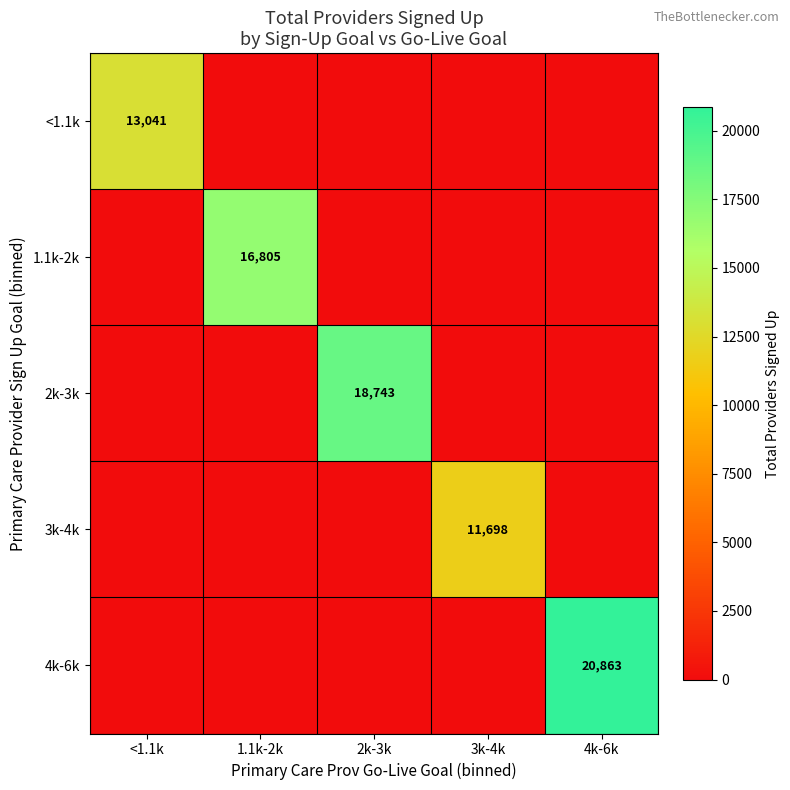

At which label is 3k-4k closest to 5849?

<1.1k